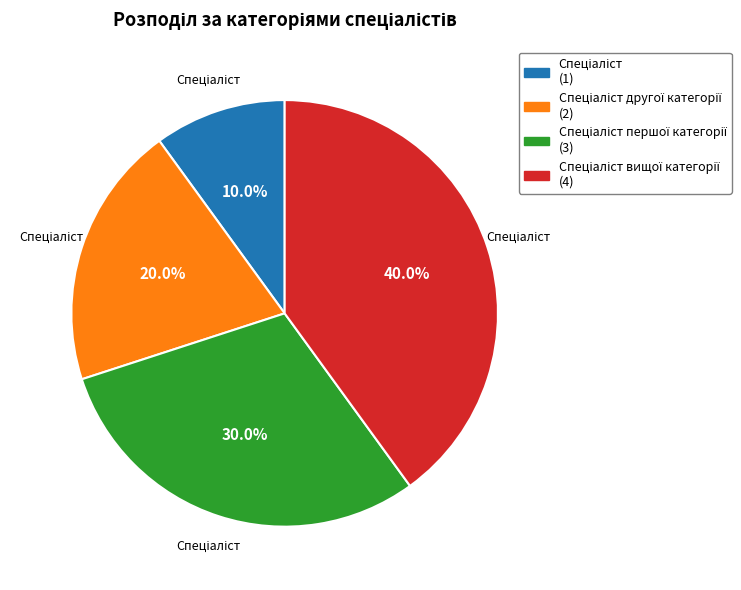

Is there any slice that represents more than half of the pie?

No